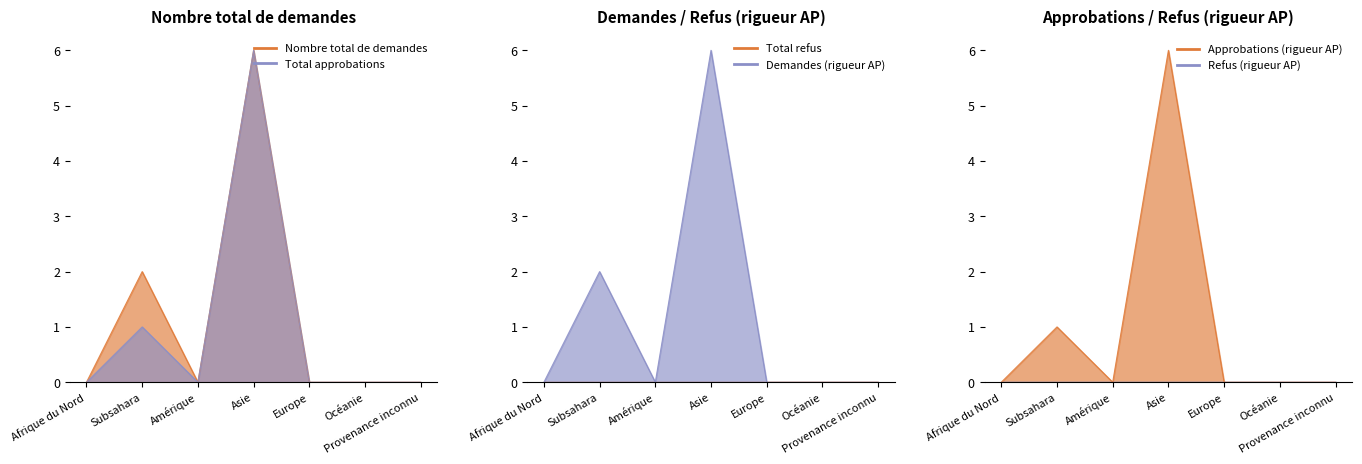

How many values in the Demandes (rigueur AP) series exceed 0?

2